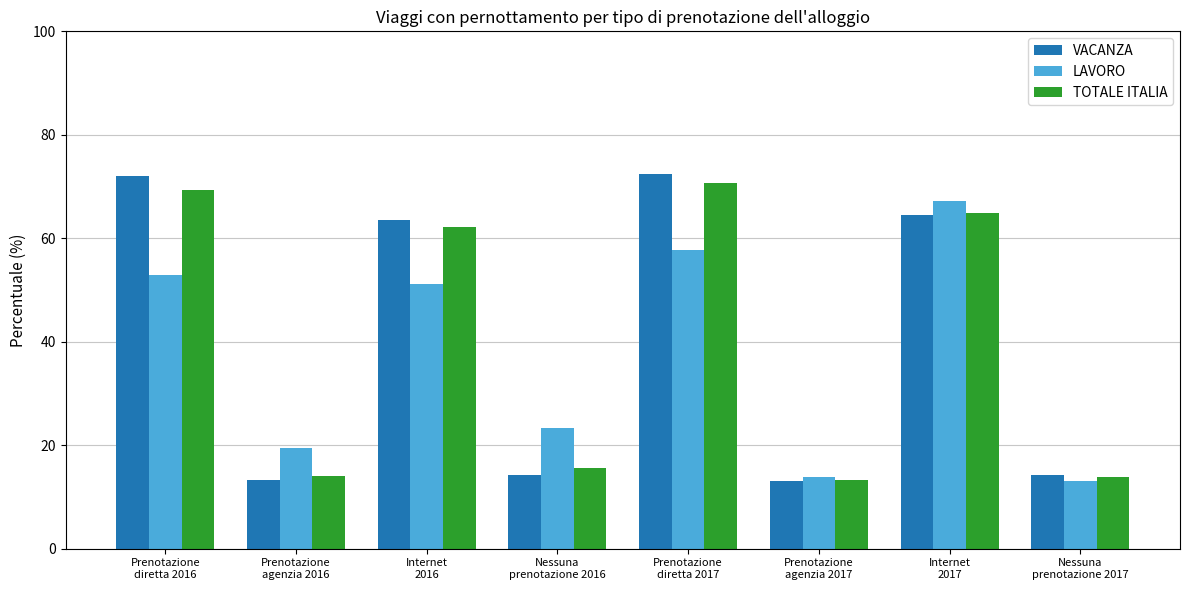

Is the value of TOTALE ITALIA at Nessuna
prenotazione 2017 greater than the value of VACANZA at Internet
2016?

No